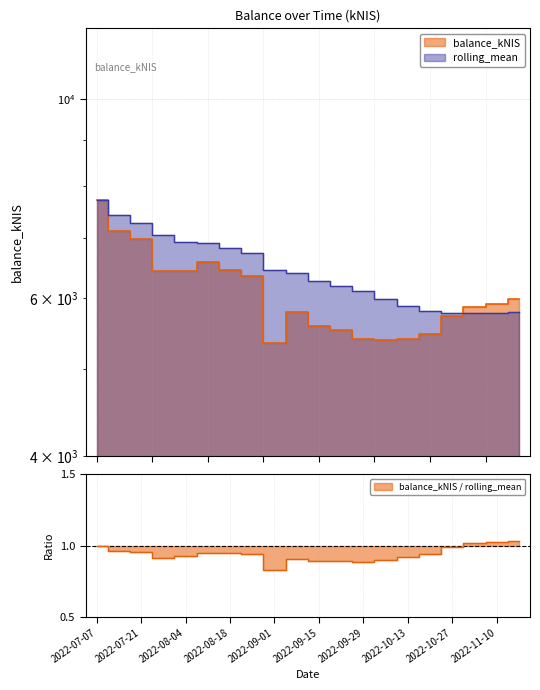

List the series in order of their overall mean, highest first.

rolling_mean, balance_kNIS